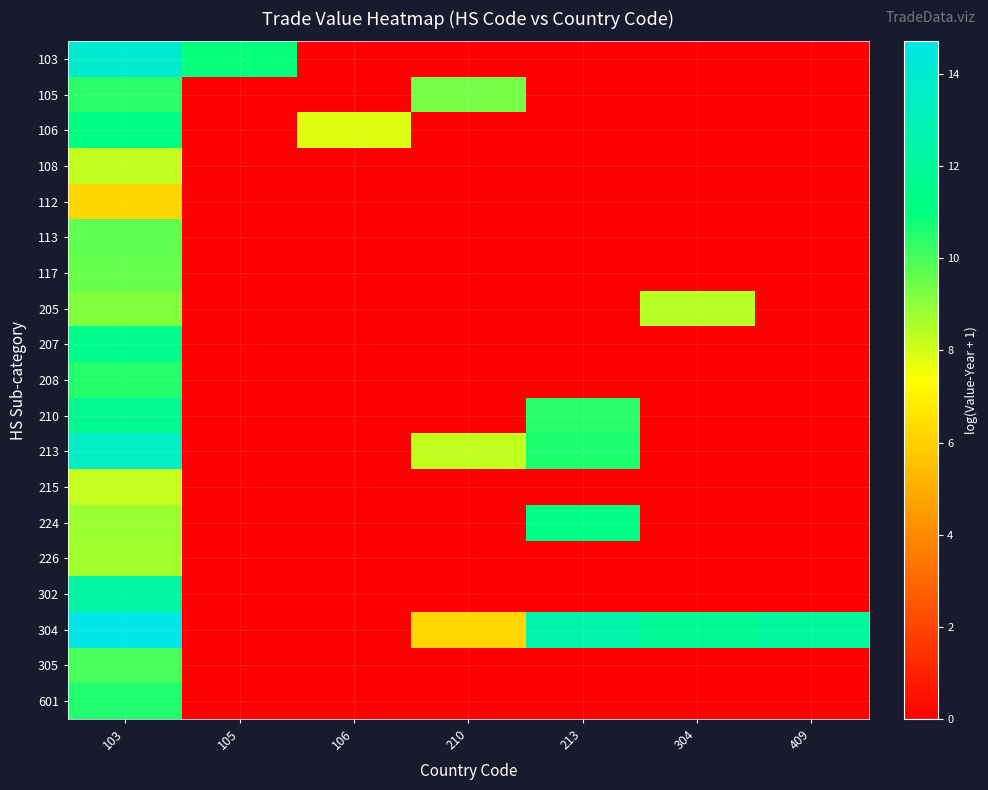

Reading left to right, extract all data points from this chart.

103: 103=13.9	105=10.9	106=0.0	210=0.0	213=0.0	304=0.0	409=0.0
105: 103=10.4	105=0.0	106=0.0	210=9.3	213=0.0	304=0.0	409=0.0
106: 103=11.2	105=0.0	106=7.9	210=0.0	213=0.0	304=0.0	409=0.0
108: 103=8.3	105=0.0	106=0.0	210=0.0	213=0.0	304=0.0	409=0.0
112: 103=6.2	105=0.0	106=0.0	210=0.0	213=0.0	304=0.0	409=0.0
113: 103=9.6	105=0.0	106=0.0	210=0.0	213=0.0	304=0.0	409=0.0
117: 103=9.6	105=0.0	106=0.0	210=0.0	213=0.0	304=0.0	409=0.0
205: 103=9.2	105=0.0	106=0.0	210=0.0	213=0.0	304=8.4	409=0.0
207: 103=11.5	105=0.0	106=0.0	210=0.0	213=0.0	304=0.0	409=0.0
208: 103=10.5	105=0.0	106=0.0	210=0.0	213=0.0	304=0.0	409=0.0
210: 103=11.7	105=0.0	106=0.0	210=0.0	213=10.5	304=0.0	409=0.0
213: 103=13.5	105=0.0	106=0.0	210=8.2	213=10.6	304=0.0	409=0.0
215: 103=8.2	105=0.0	106=0.0	210=0.0	213=0.0	304=0.0	409=0.0
224: 103=8.8	105=0.0	106=0.0	210=0.0	213=11.3	304=0.0	409=0.0
226: 103=8.7	105=0.0	106=0.0	210=0.0	213=0.0	304=0.0	409=0.0
302: 103=12.2	105=0.0	106=0.0	210=0.0	213=0.0	304=0.0	409=0.0
304: 103=14.7	105=0.0	106=0.0	210=6.2	213=12.5	304=11.8	409=12.1
305: 103=10.0	105=0.0	106=0.0	210=0.0	213=0.0	304=0.0	409=0.0
601: 103=10.6	105=0.0	106=0.0	210=0.0	213=0.0	304=0.0	409=0.0